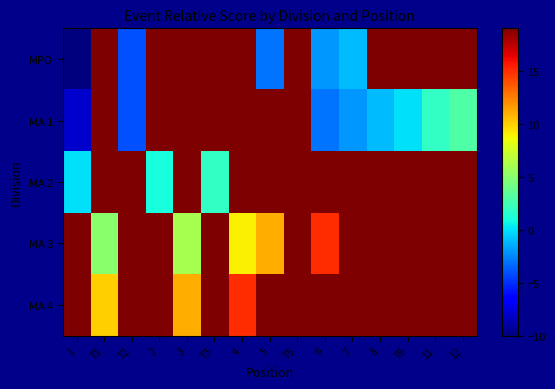

What is the spread (max minus min) of values at 6?

27